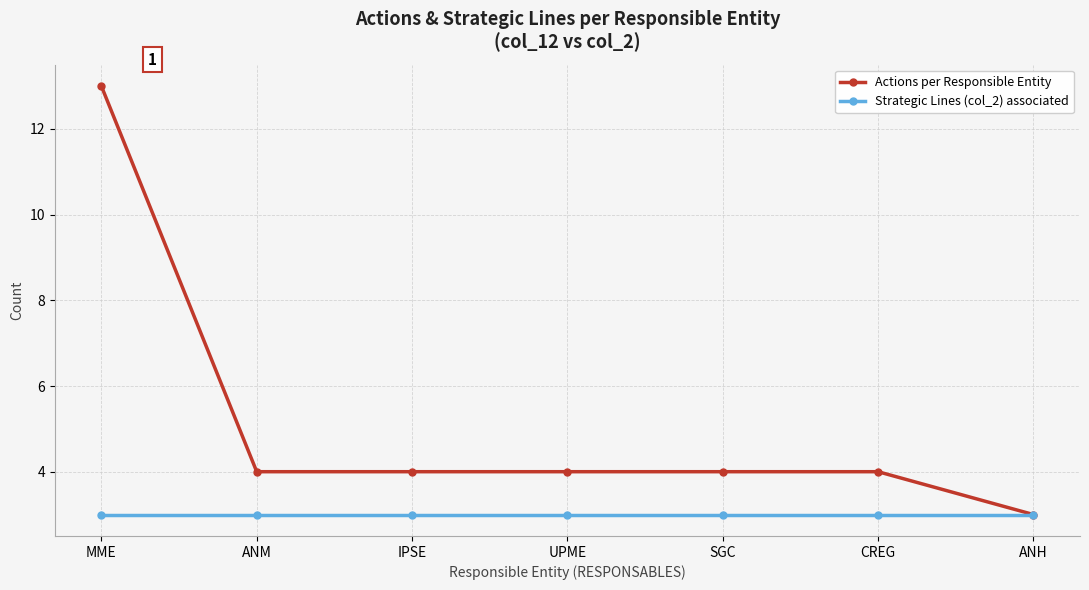

What is the label of the 3rd point from the left?

IPSE